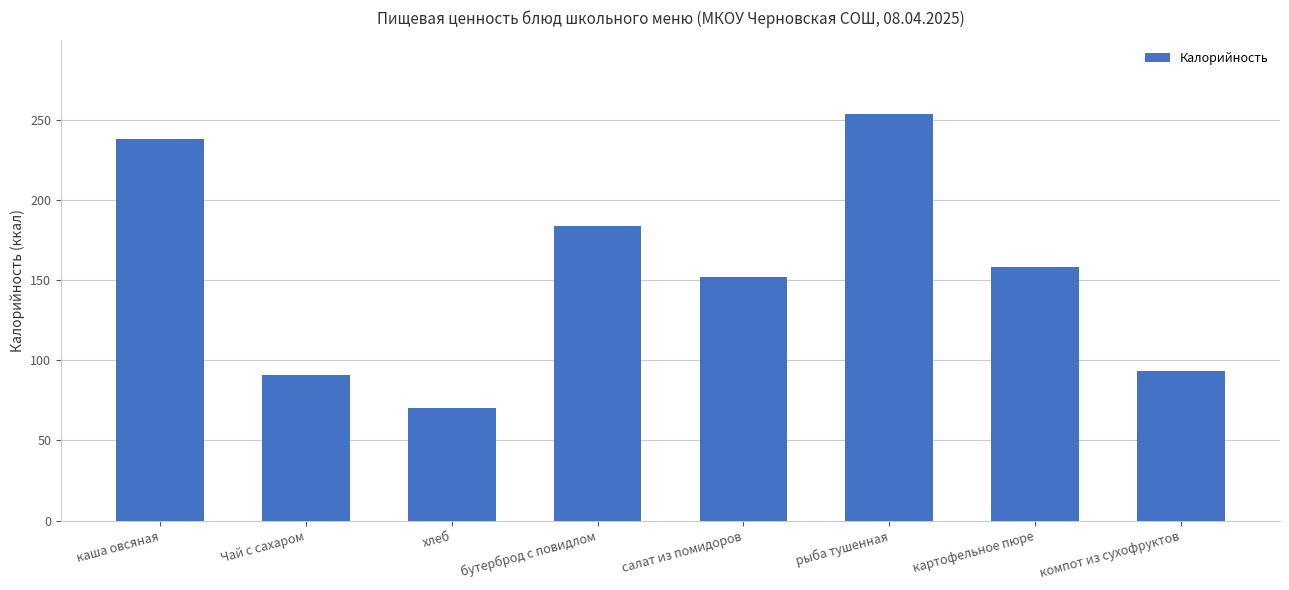

True or false: the data shows 154.9 at Чай с сахаром.

False